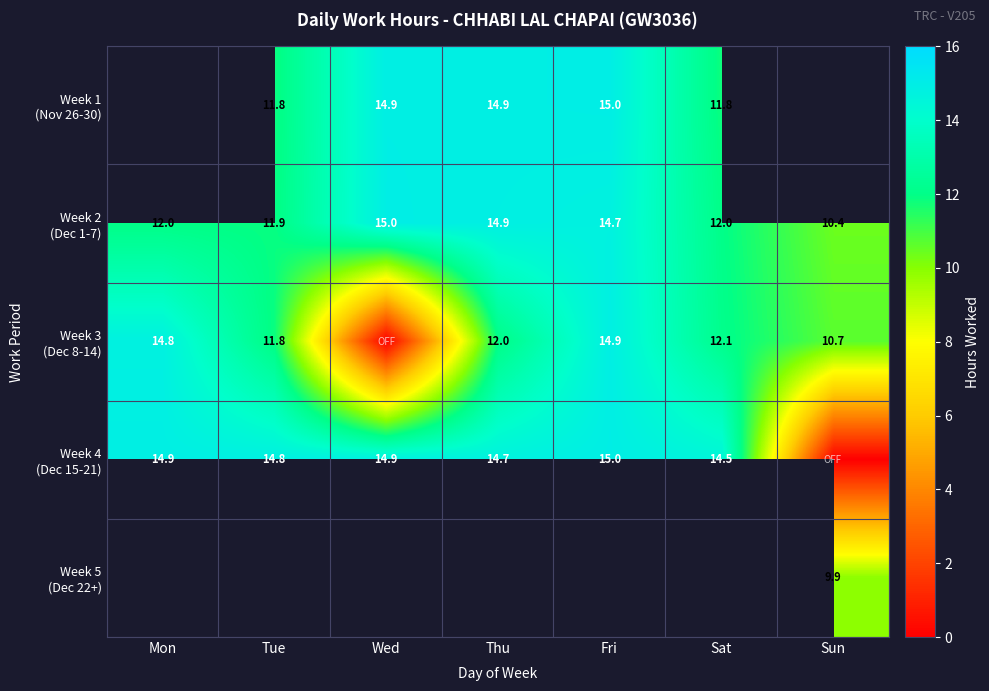

How many data points does each series have?

7